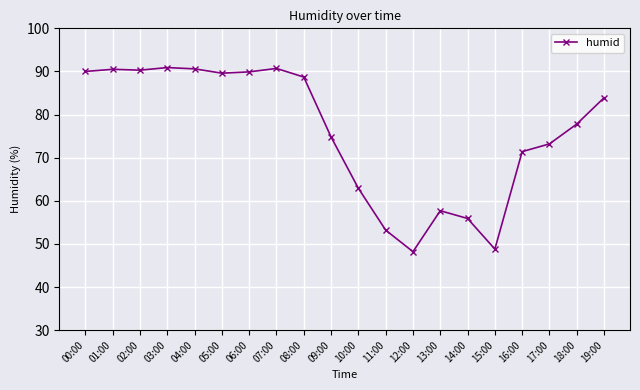

Is it true that the value at 01:00 is 90.5?

True